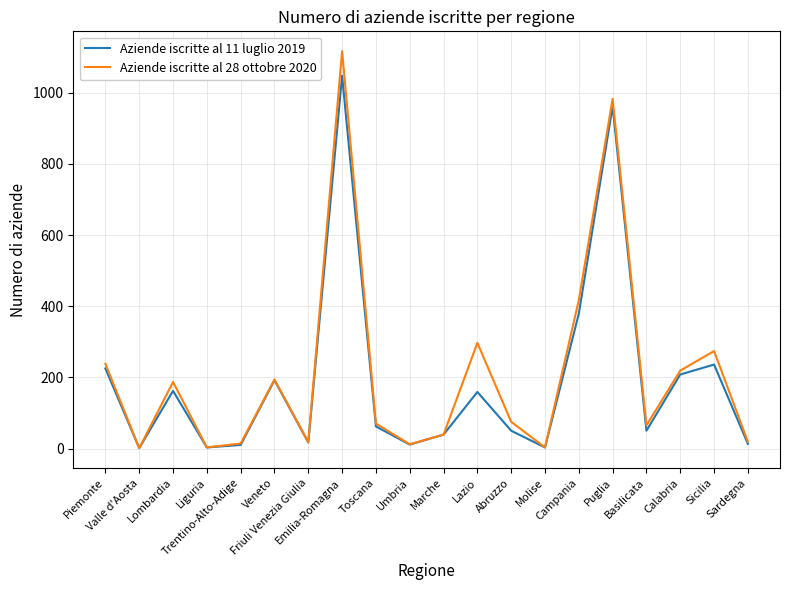

Which series has the widest spread of values?

Aziende iscritte al 28 ottobre 2020